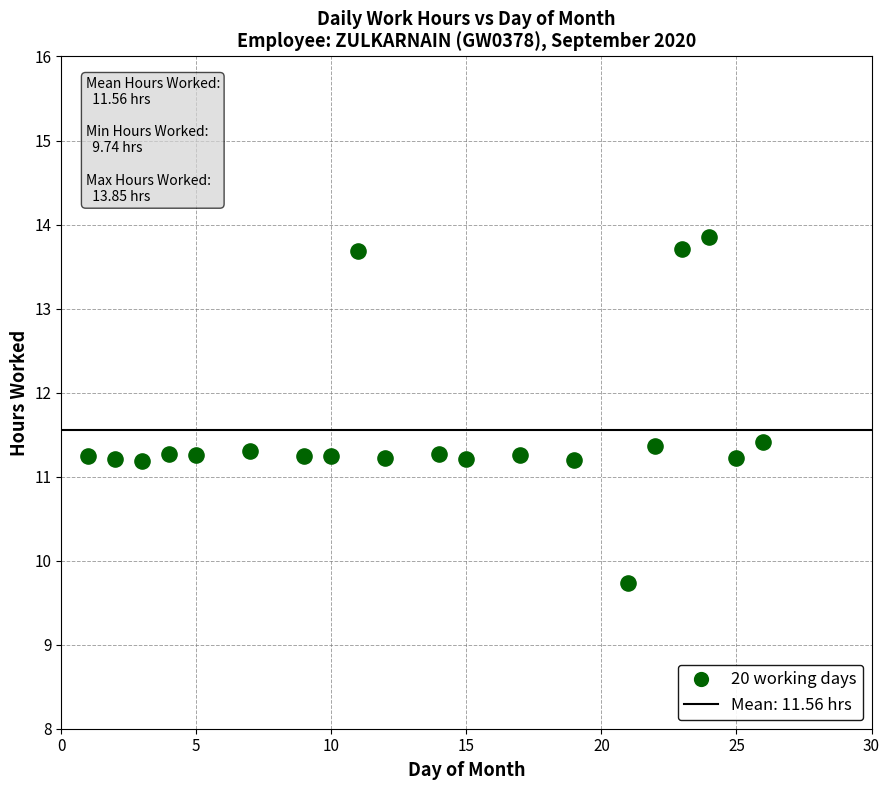

What is the range of Y values (max minus min)?

4.1